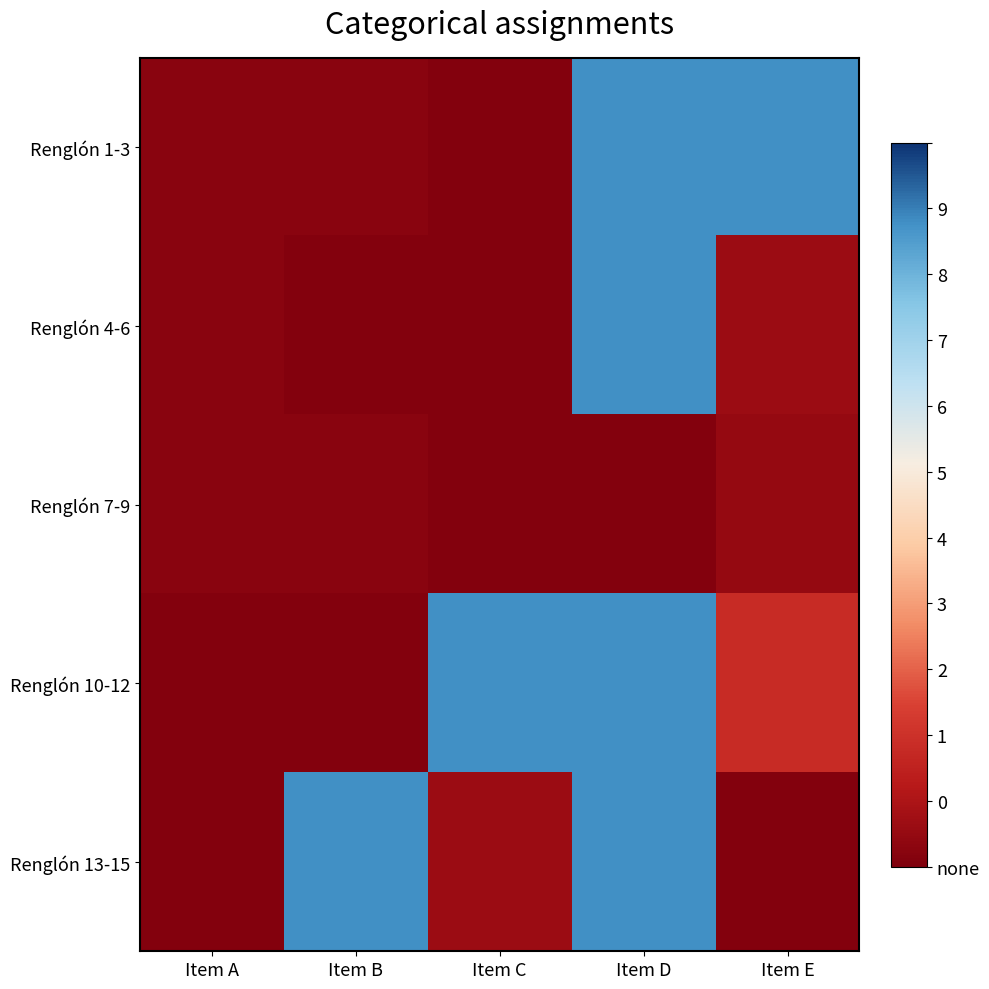

What is the total value across all series at Item D?

321